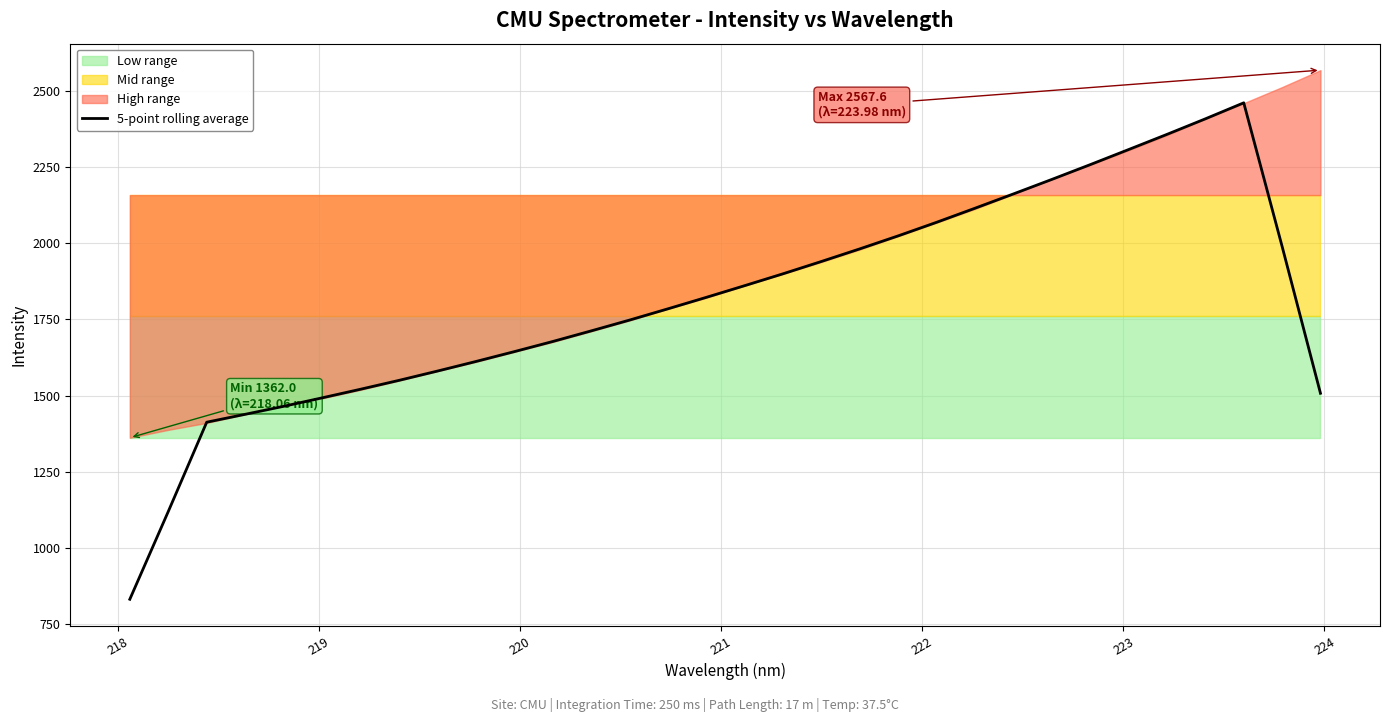

What is the minimum value for 5-point rolling average?

832.1